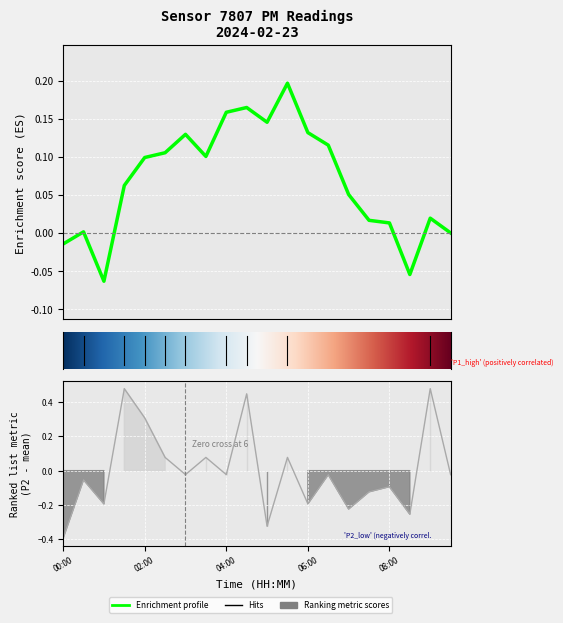

What value does the data have at 01:30?

0.5